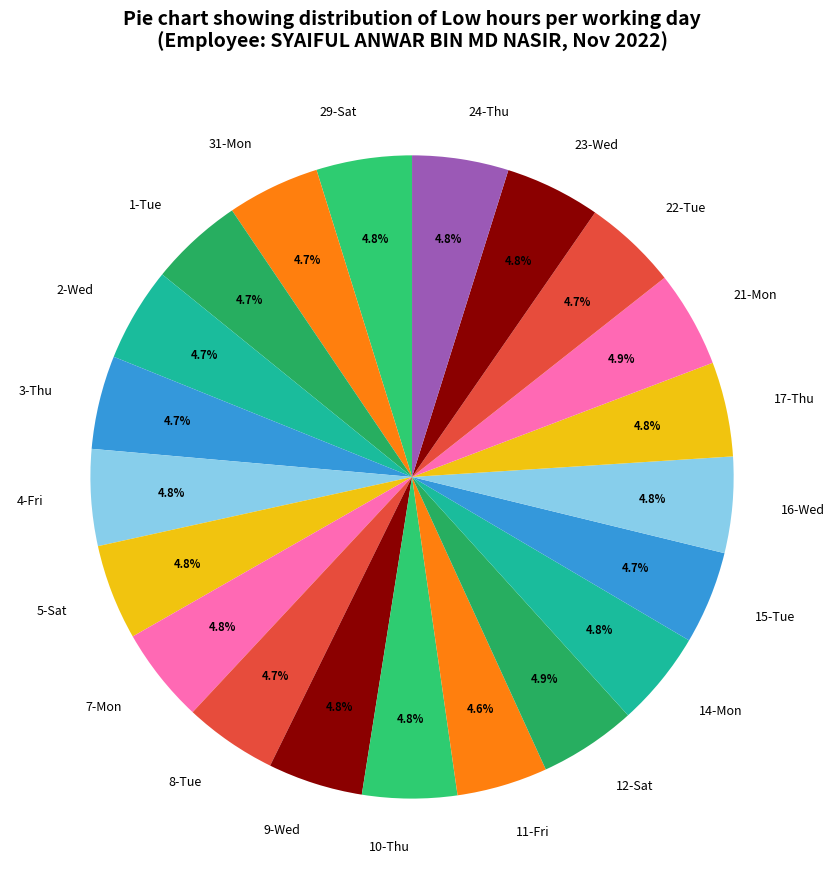

What is the ratio of the value at 3-Thu to the value at 12-Sat?

1.0